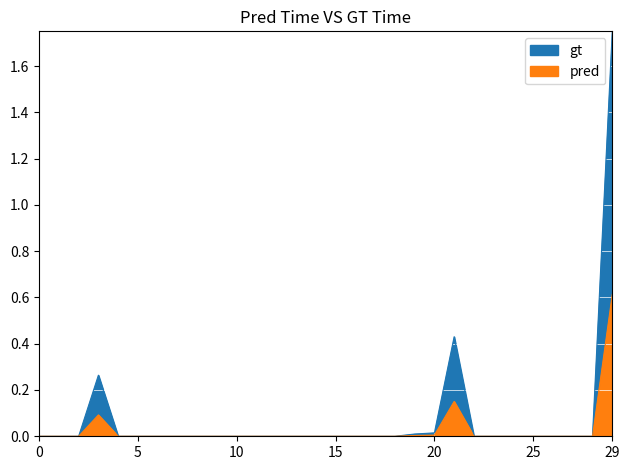

What is the maximum value shown in the chart?

0.6